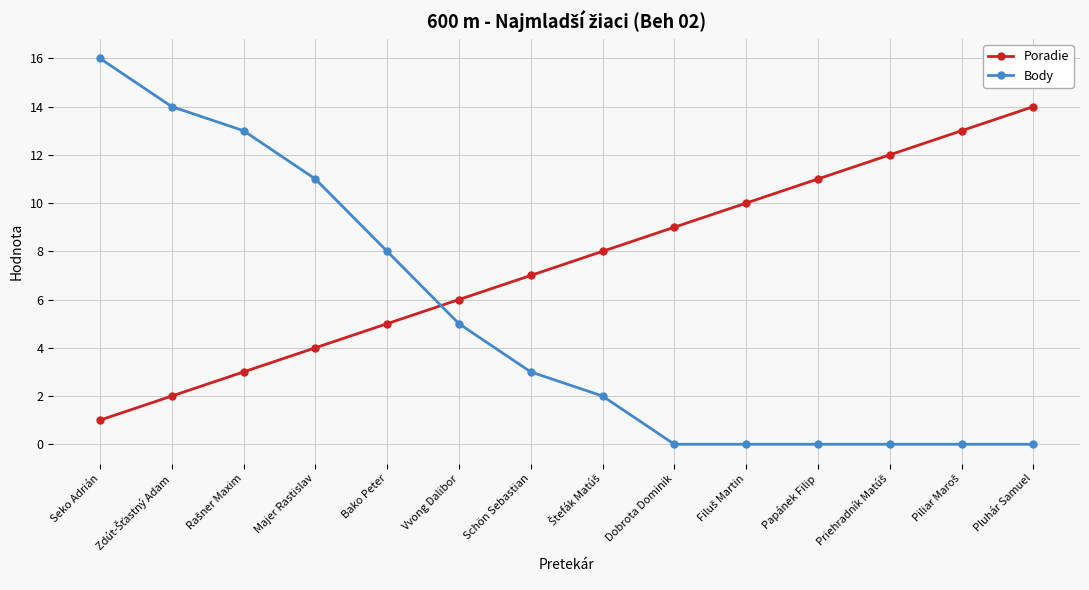

Reading left to right, what are all the values shown in this chart?

Poradie: 1	2	3	4	5	6	7	8	9	10	11	12	13	14
Body: 16	14	13	11	8	5	3	2	0	0	0	0	0	0